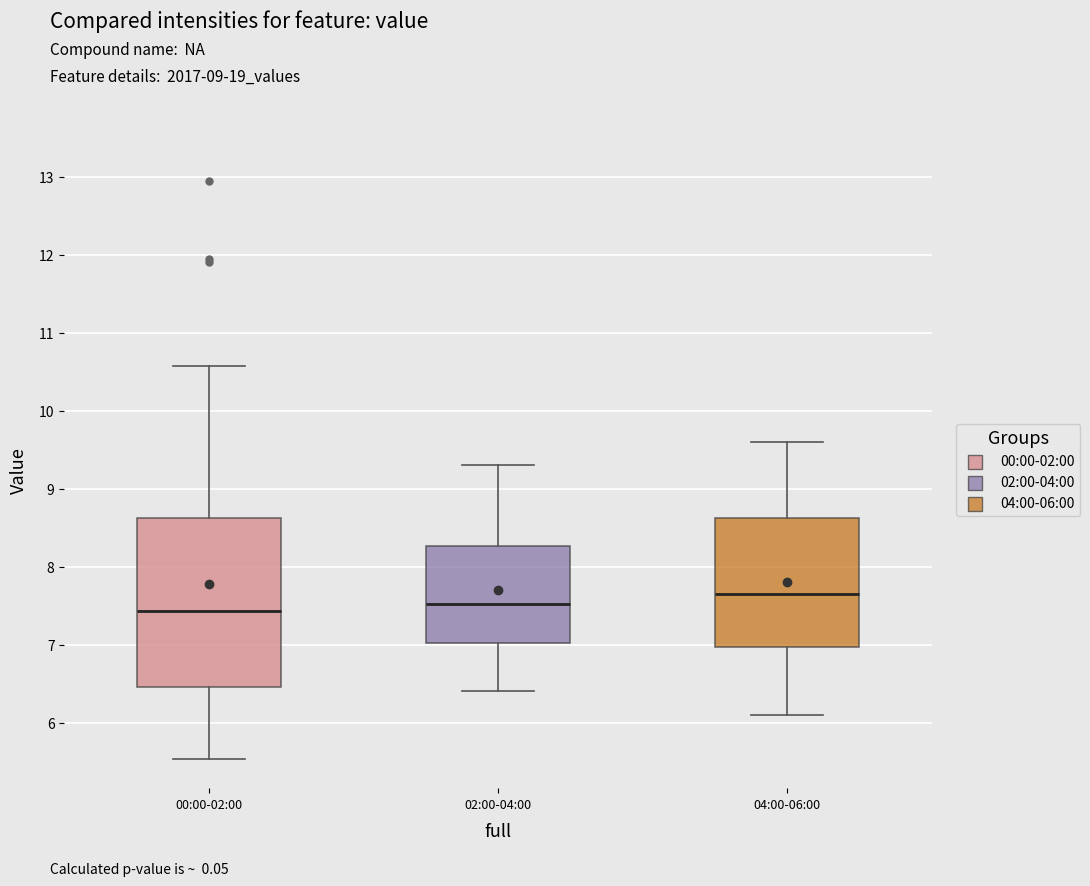

Where is the lower edge of the box for 04:00-06:00 on the y-axis? The values are not printed on the chart, so give them approximately, as read against the axis.

7.0